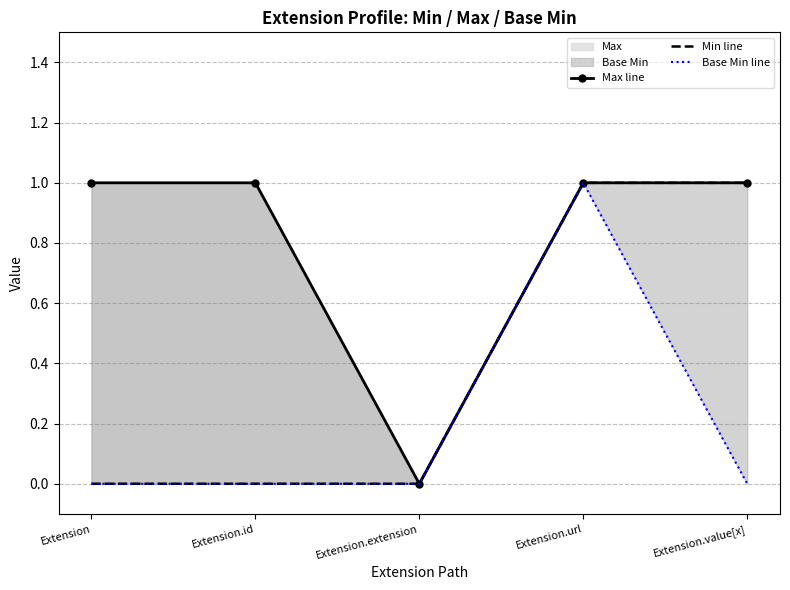

True or false: Base Min line and Min line intersect in this chart.

False